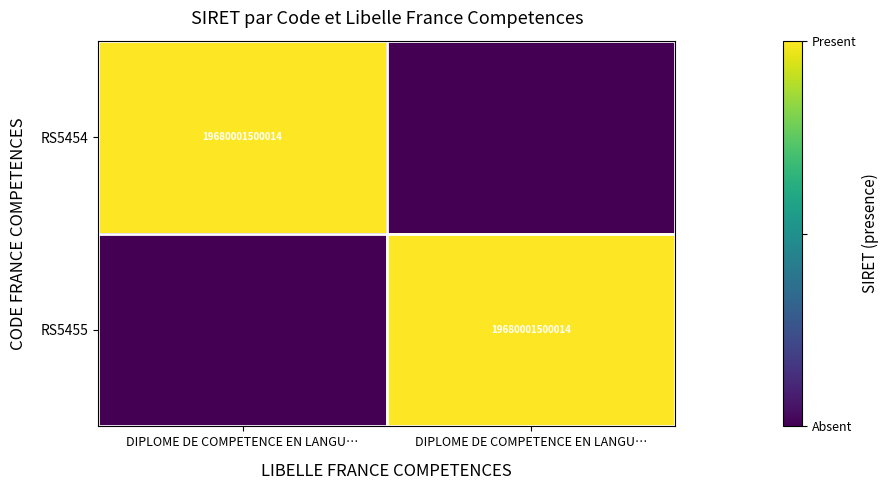

At which label is RS5455 closest to 0?

DIPLOME DE COMPETENCE EN LANGU…